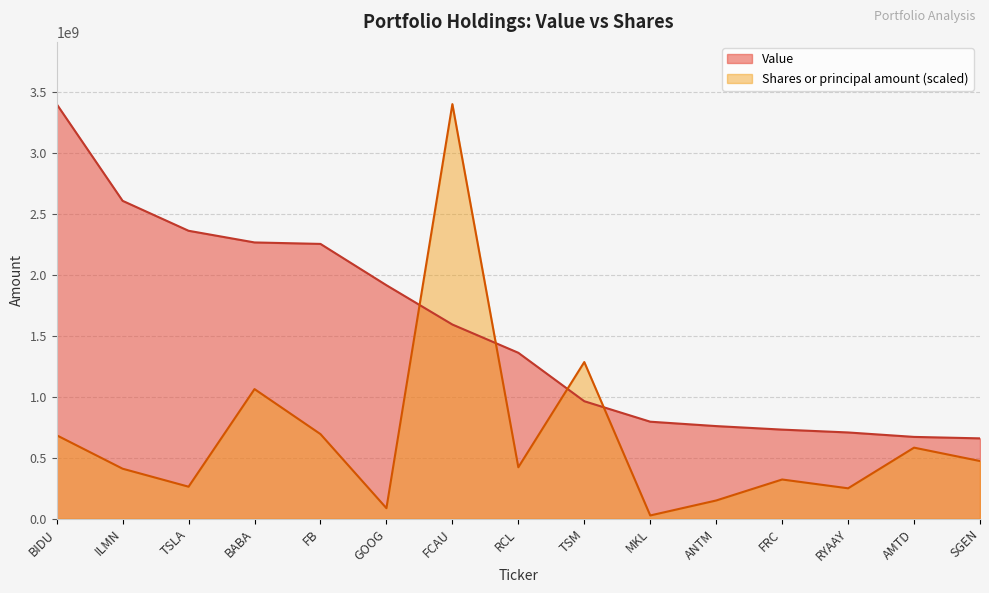

What is the approximate value of Shares or principal amount at TSM?

1284283639.2